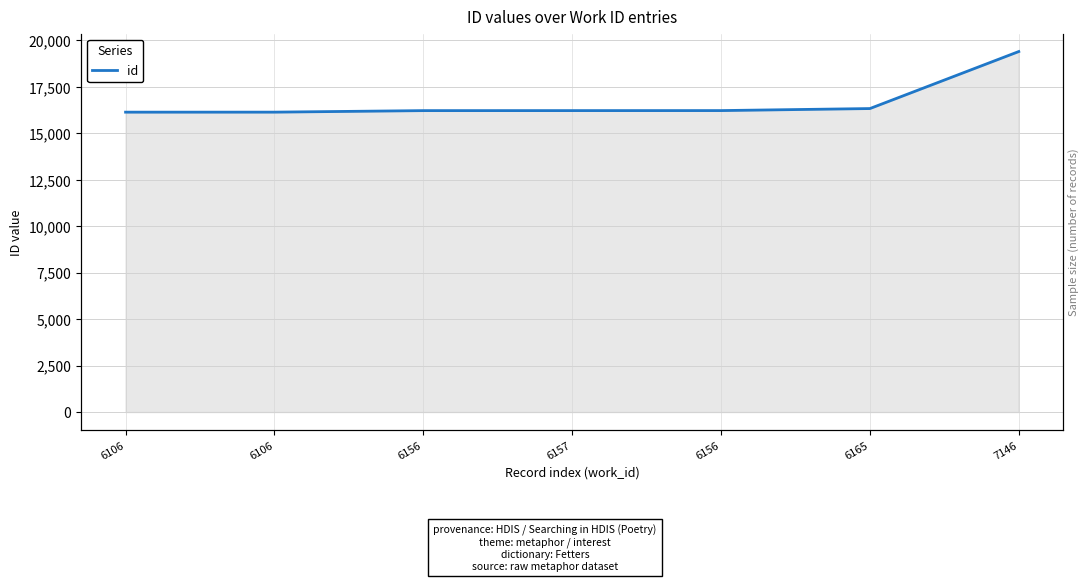

At which category does the chart reach its minimum across all series?

6106